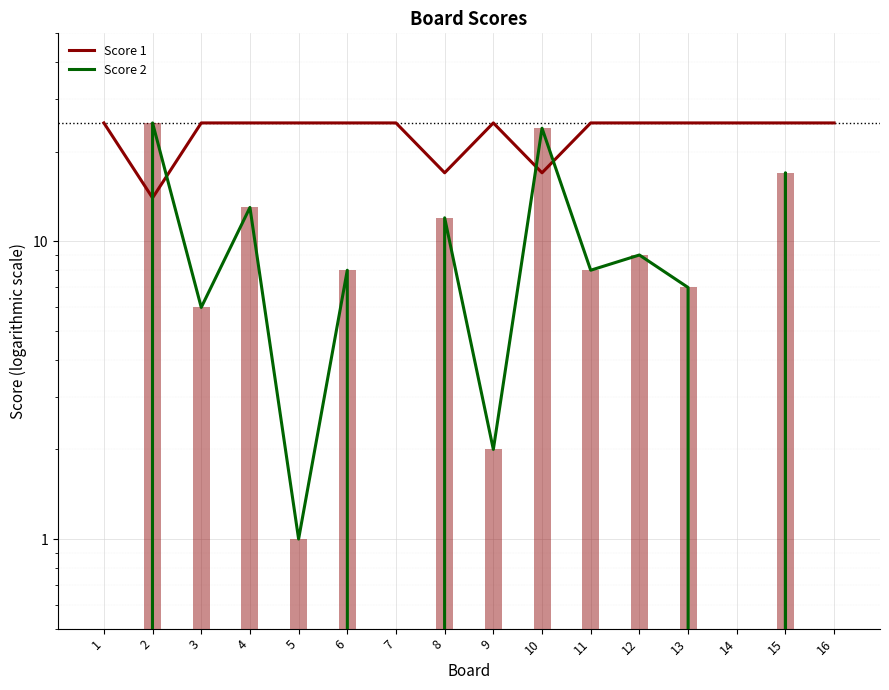

What is the sum of all Score 1 values?

373